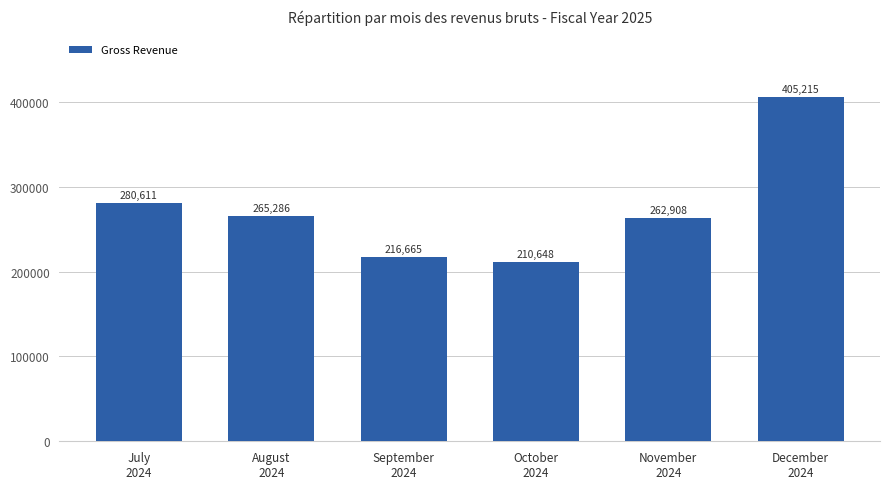

What is the label of the 1st bar from the right?

December
2024